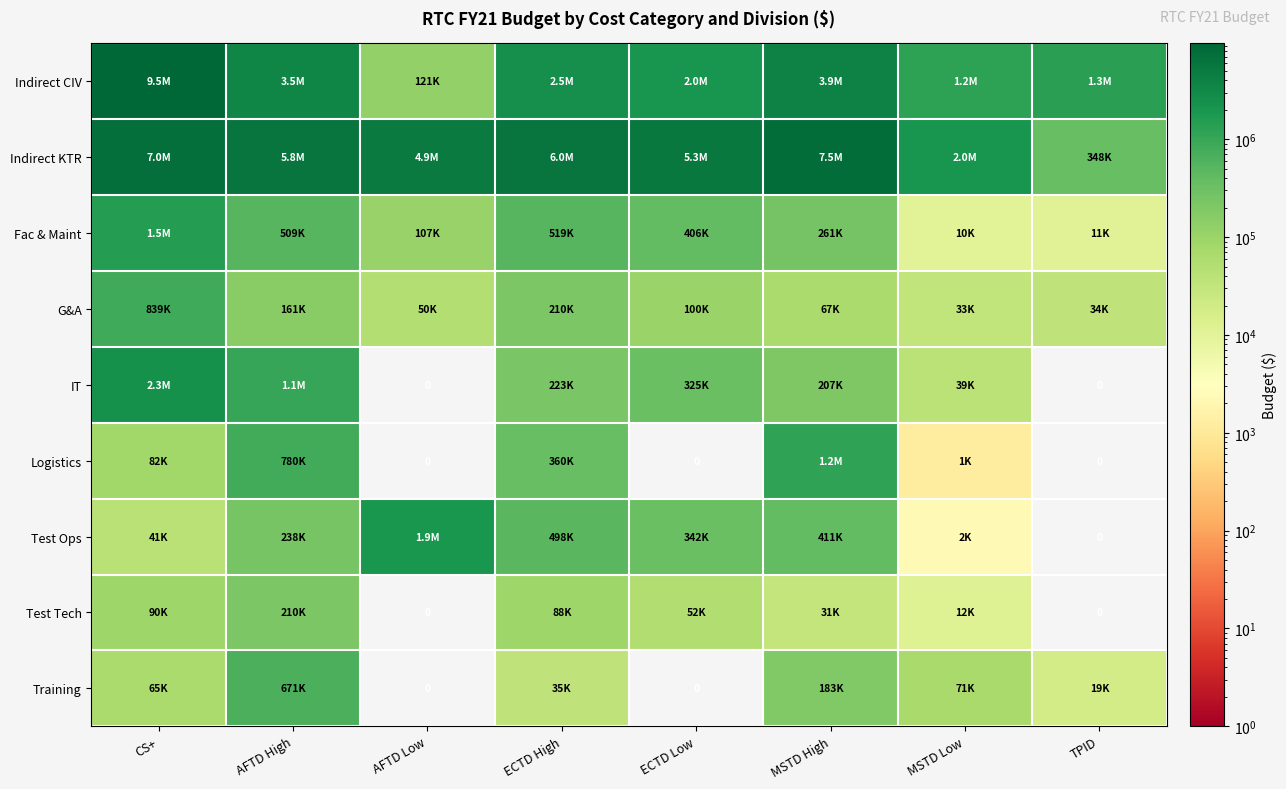

Rank the categories by Logistics value from highest to lowest.

MSTD High, AFTD High, ECTD High, CS+, MSTD Low, AFTD Low, ECTD Low, TPID